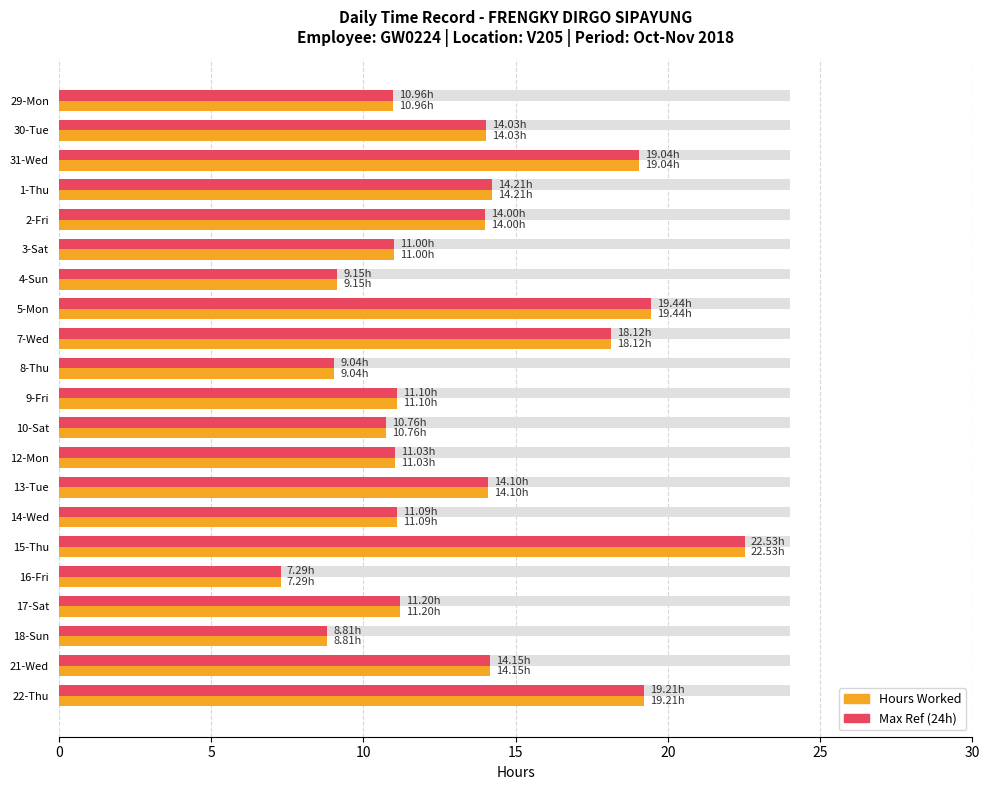

What is the difference between the highest and lowest values at 10-Sat?

13.2